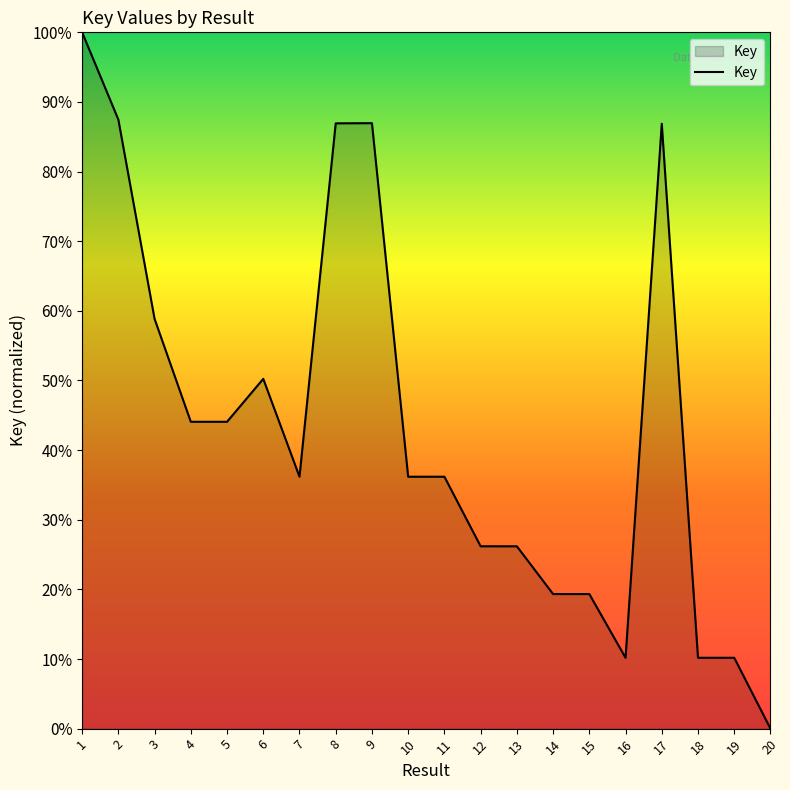

What is the sum of all values?

875.5